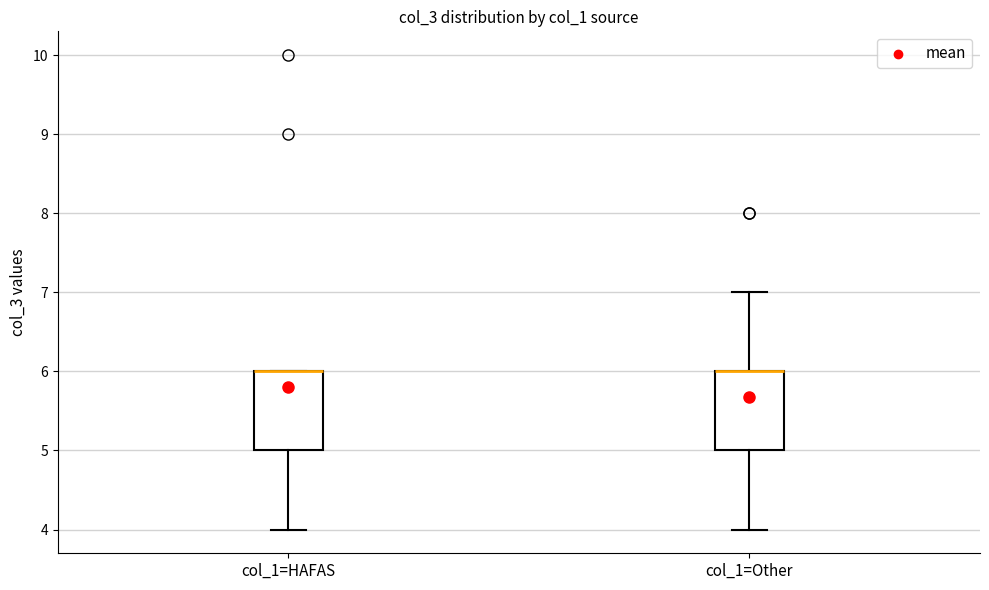

Reading left to right, read every box against the y-axis: the position of its median line, the range the box covers, and the ends of its whiskers. The values are not printed on the chart, so give them approximately, as read against the axis.

col_1=HAFAS: median 6 (drawn on the box's upper edge), box 5 to 6, whiskers 4 to 6
col_1=Other: median 6 (drawn on the box's upper edge), box 5 to 6, whiskers 4 to 7